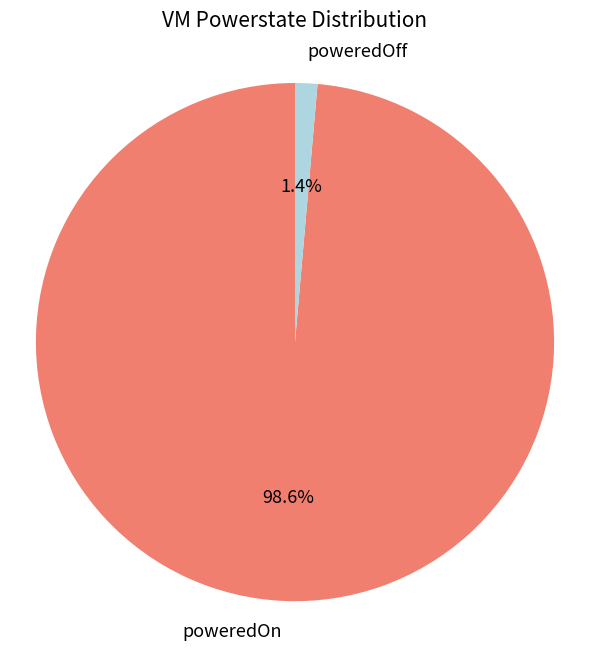

How many slices are in this pie chart?

2